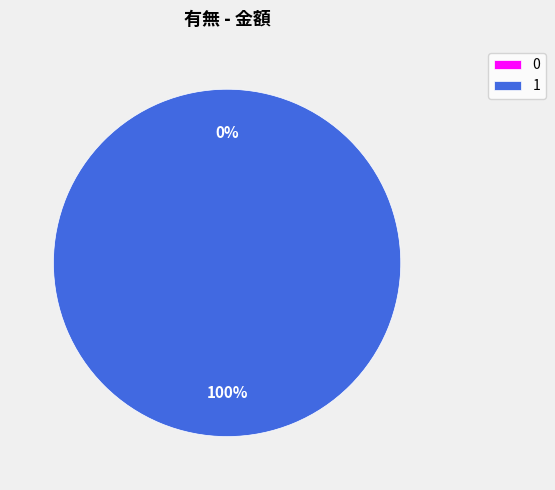

Which slice represents more than half of the pie?

1